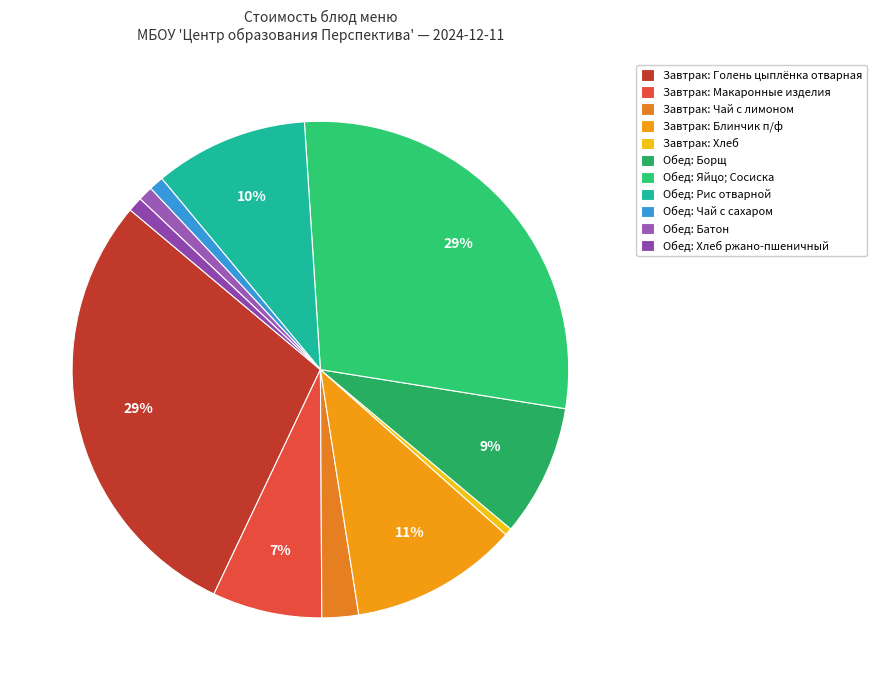

How many slices are in this pie chart?

11